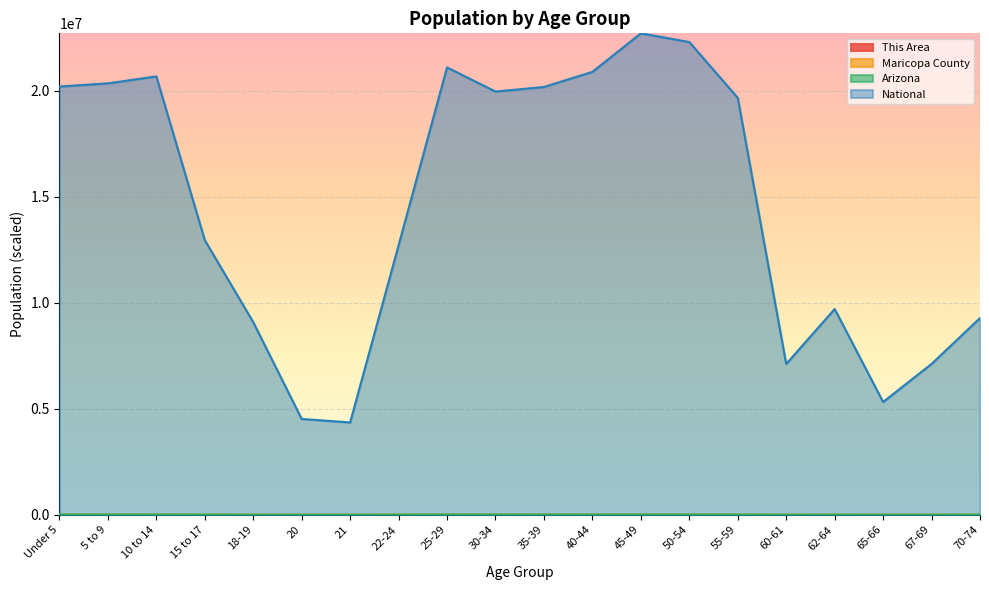

Count the number of categories in the chart.

20